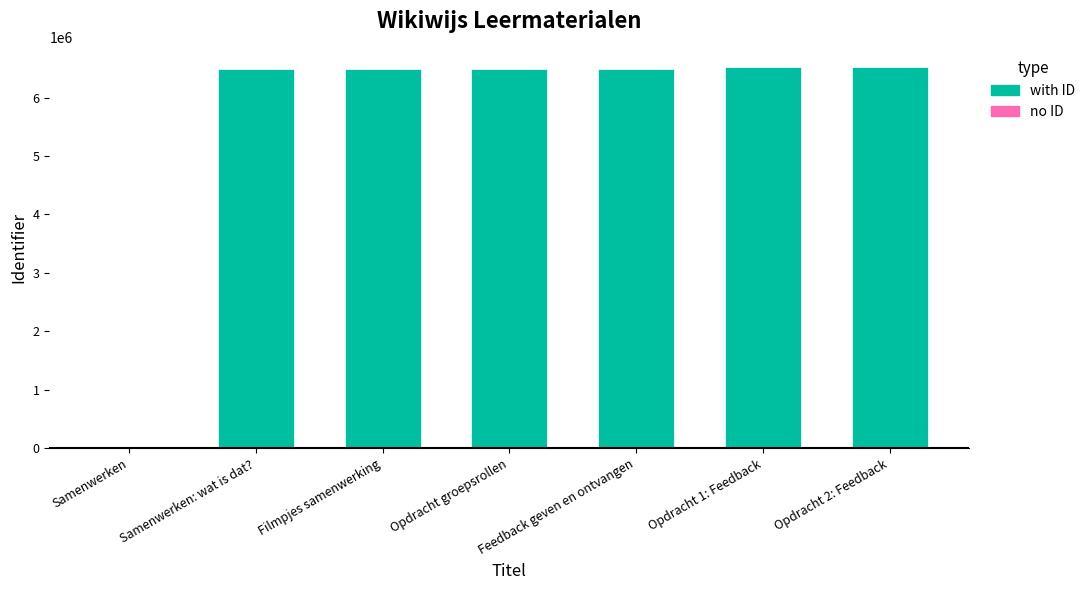

What is the maximum value shown in the chart?

6531652